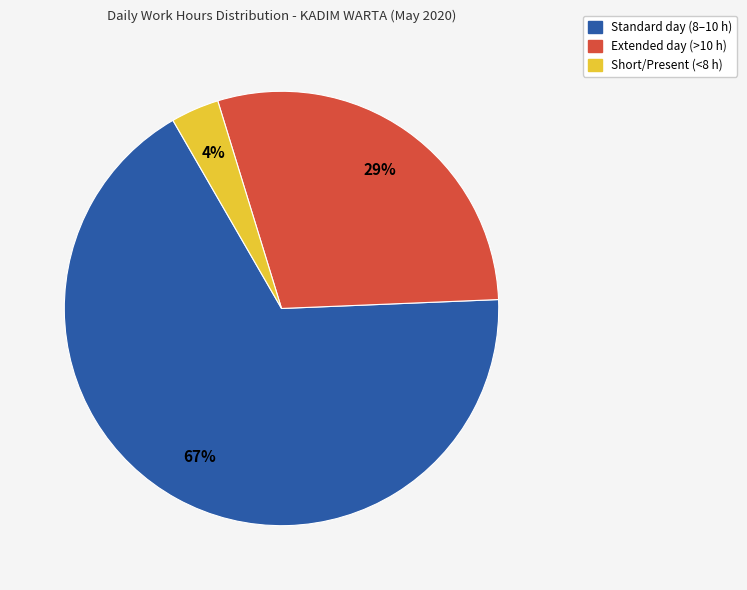

Is there any slice that represents more than half of the pie?

Yes